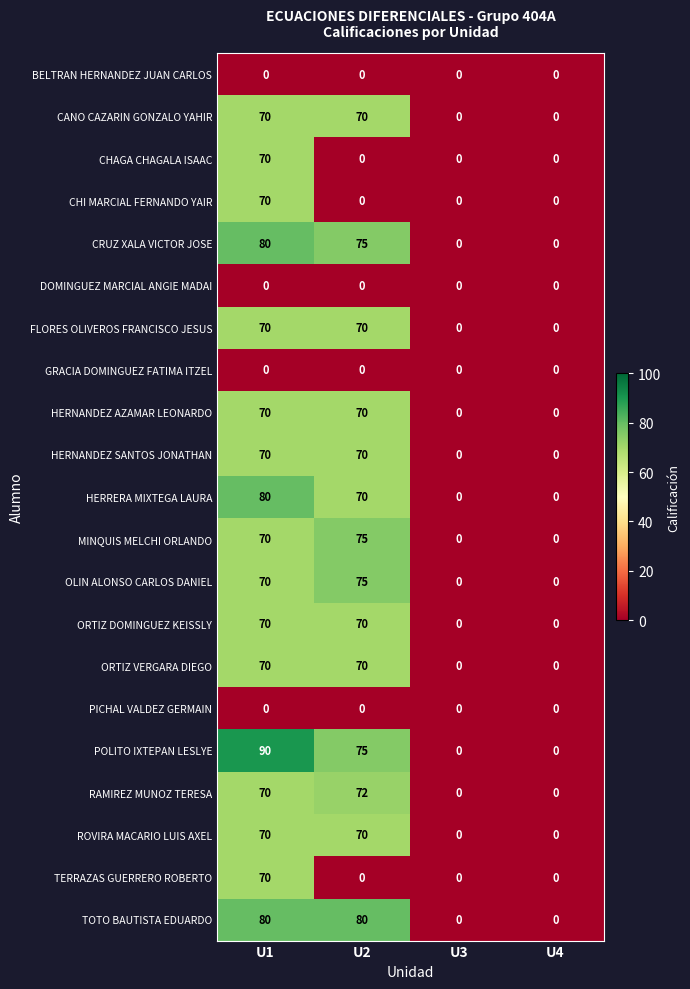

Is it true that CRUZ XALA VICTOR JOSE equals 26 at U1?

False